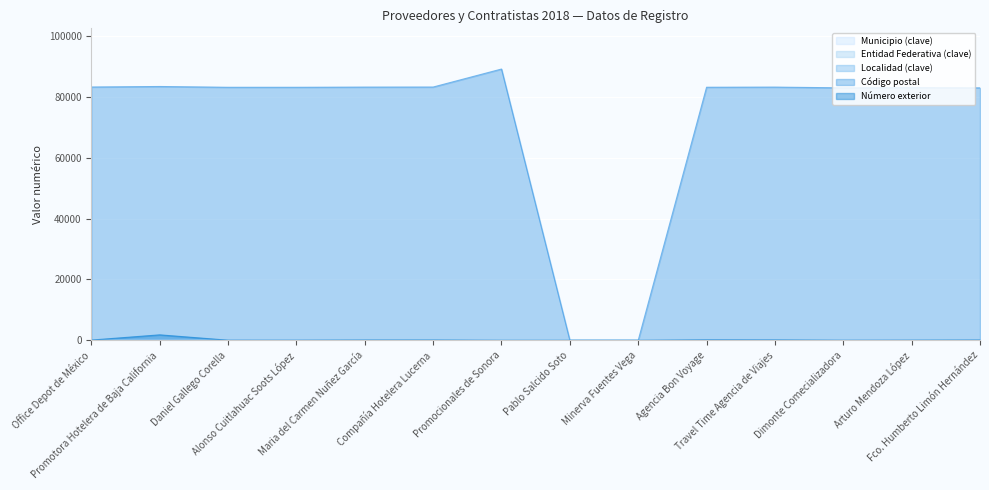

What position from the left is Daniel Gallego Corella?

3